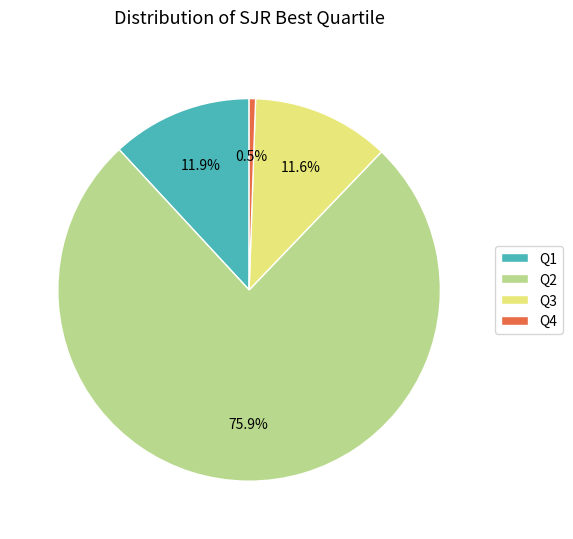

Count the number of slices in the pie.

4